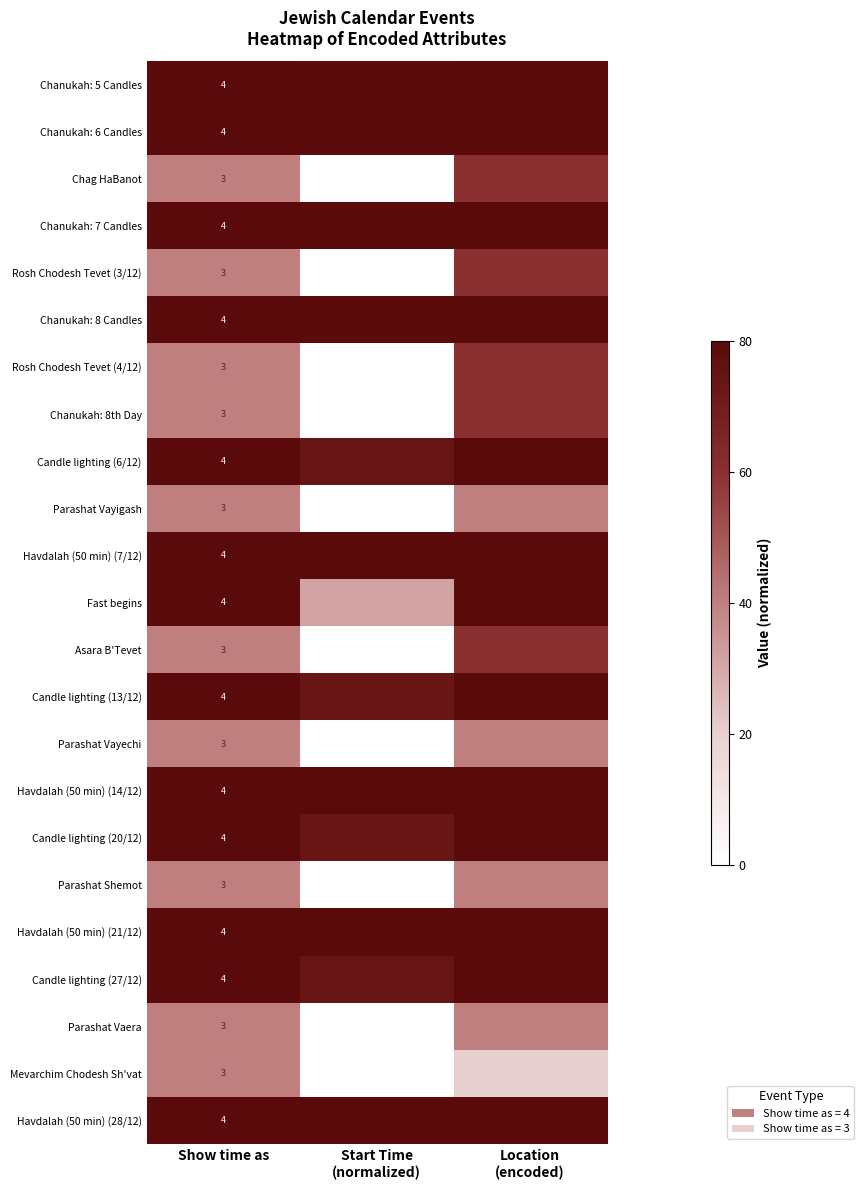

What is the total value across all series at Start Time
(normalized)?

962.8